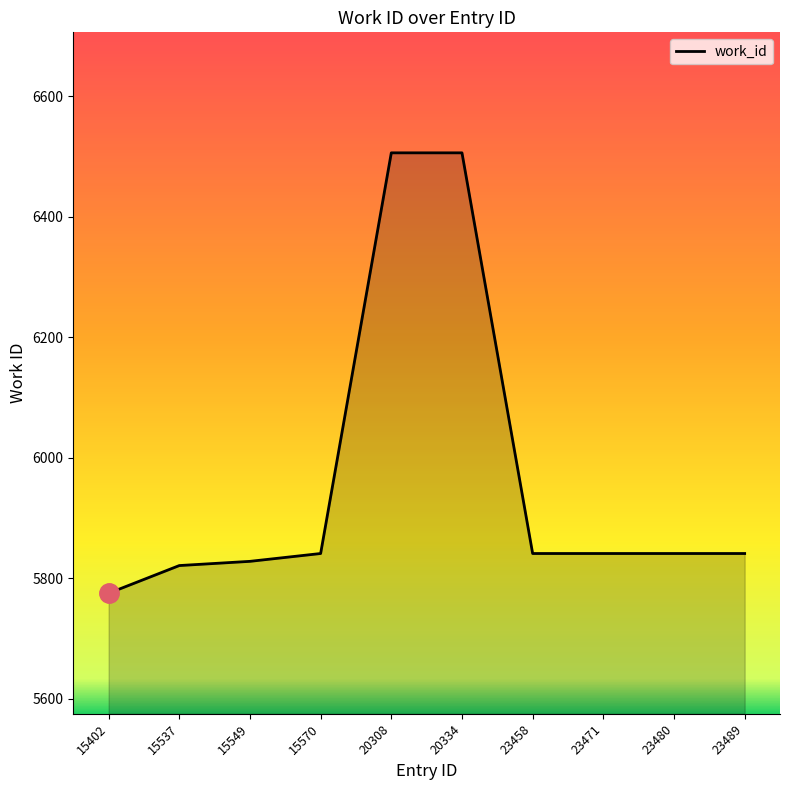

What is the difference between the second highest and minimum values?

731